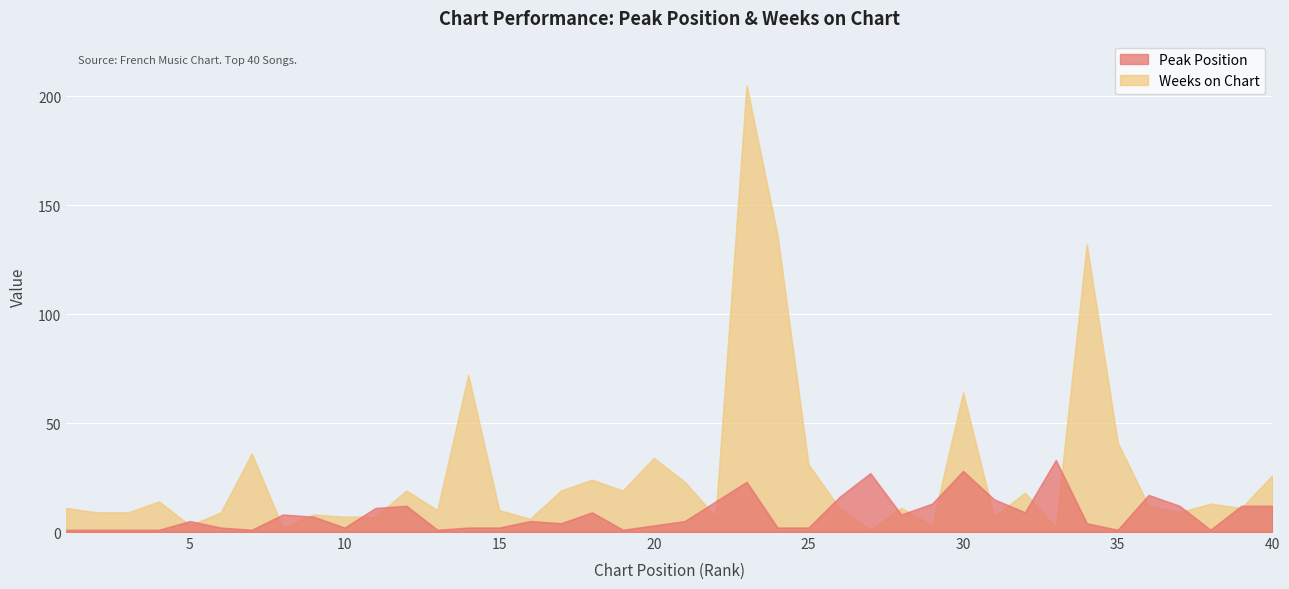

What value does the Peak Position series have at 11?

11